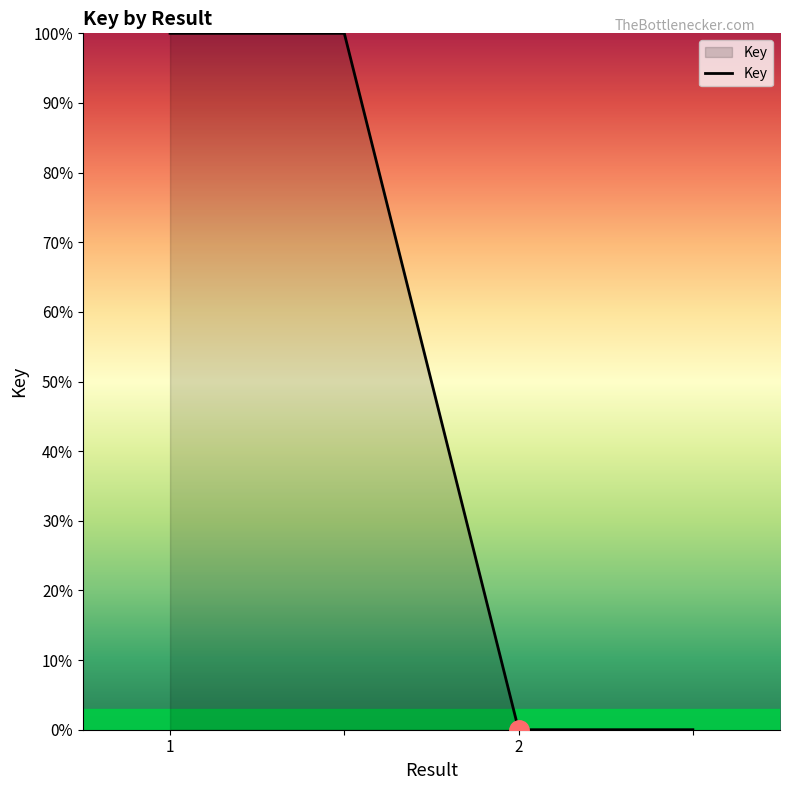

What is the maximum value shown in the chart?

100